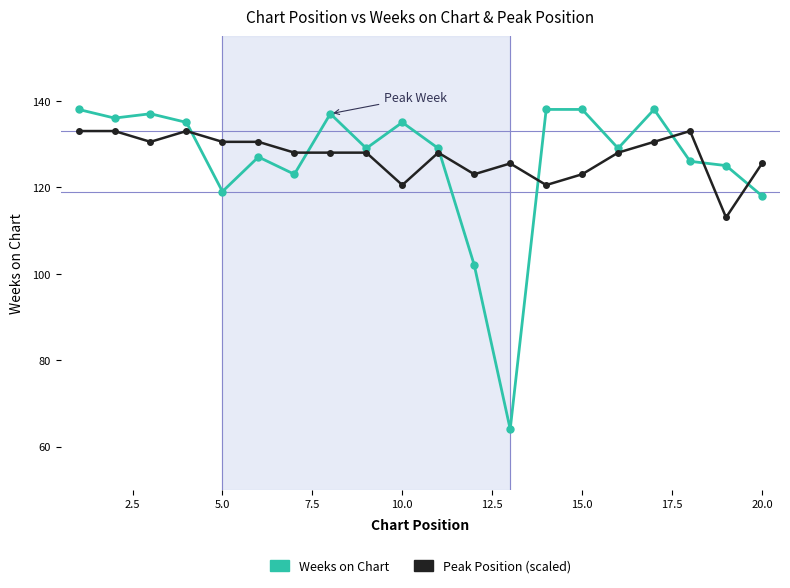

Rank the series by their maximum value, from lowest to highest.

Peak Position (scaled), Weeks on Chart